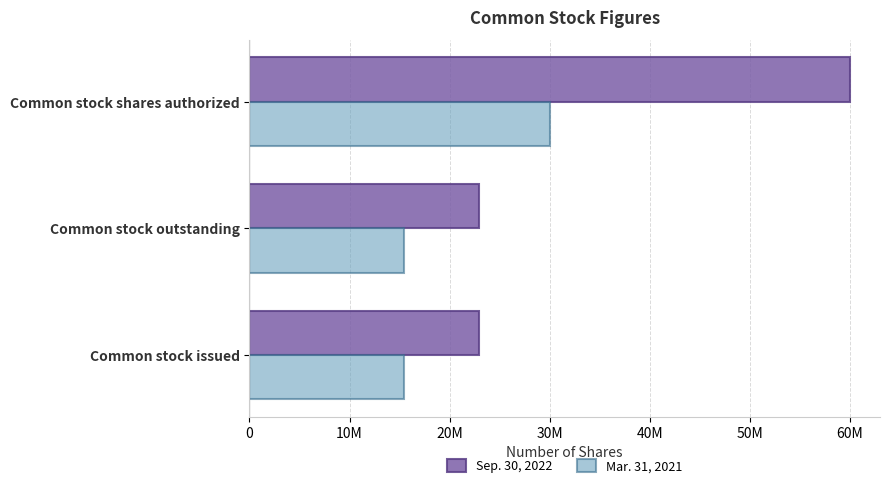

At which category is the sum across all series the highest?

Common stock shares authorized